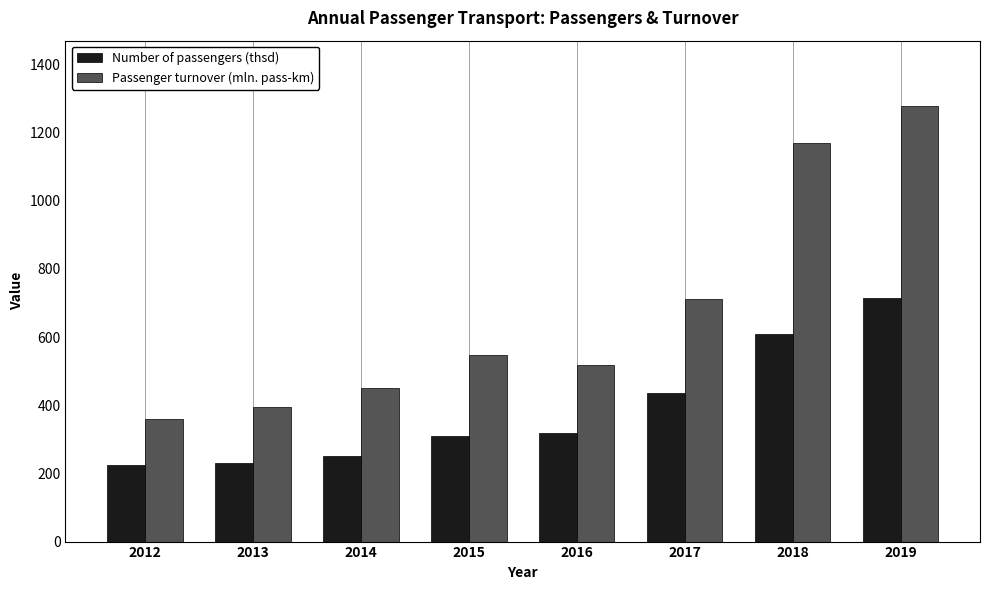

At how many categories does at least one series exceed 1153?

2